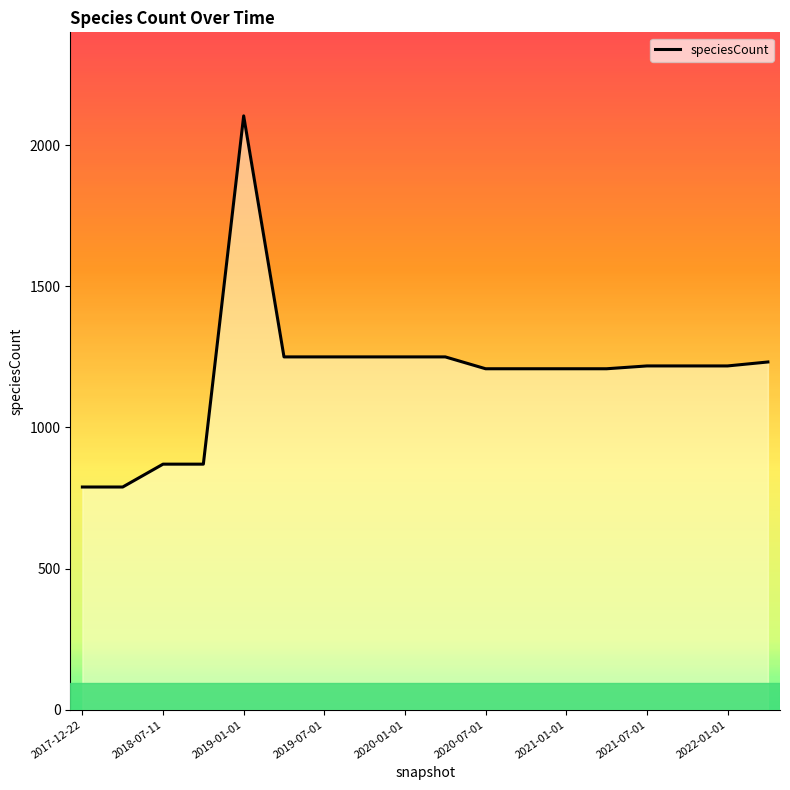

What is the maximum value shown in the chart?

2104